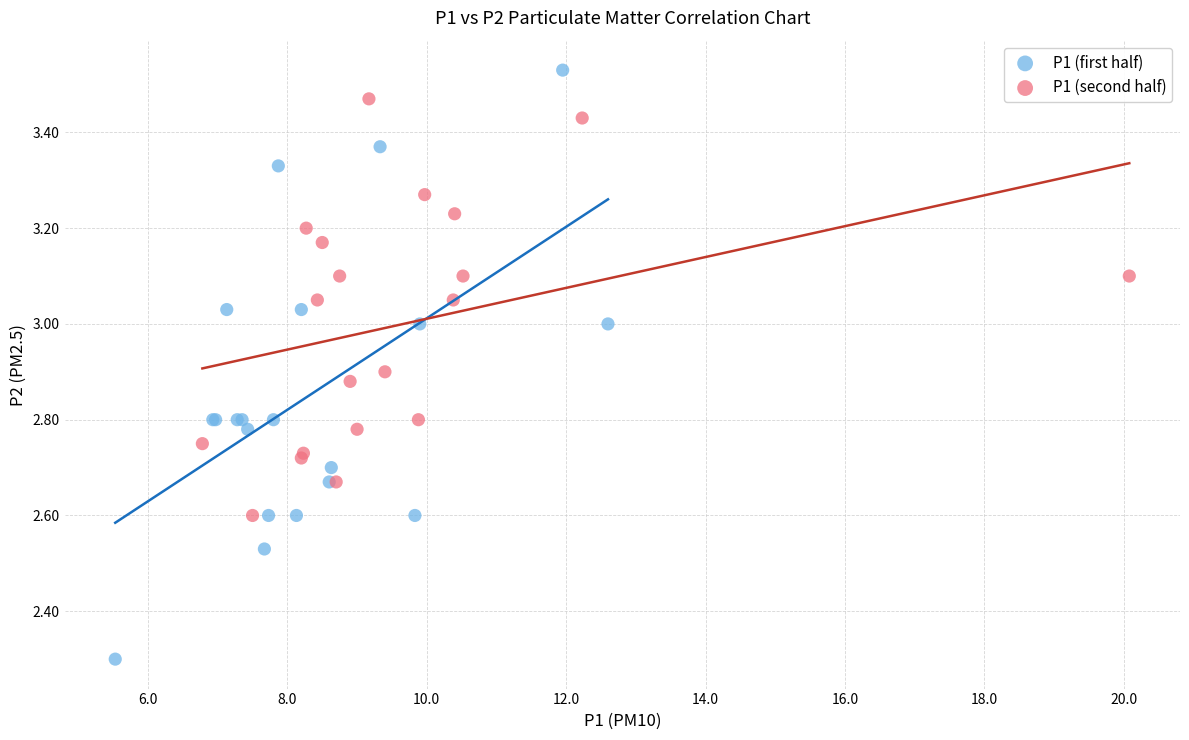

Which series has the largest Y range (max minus min)?

P1 (first half)